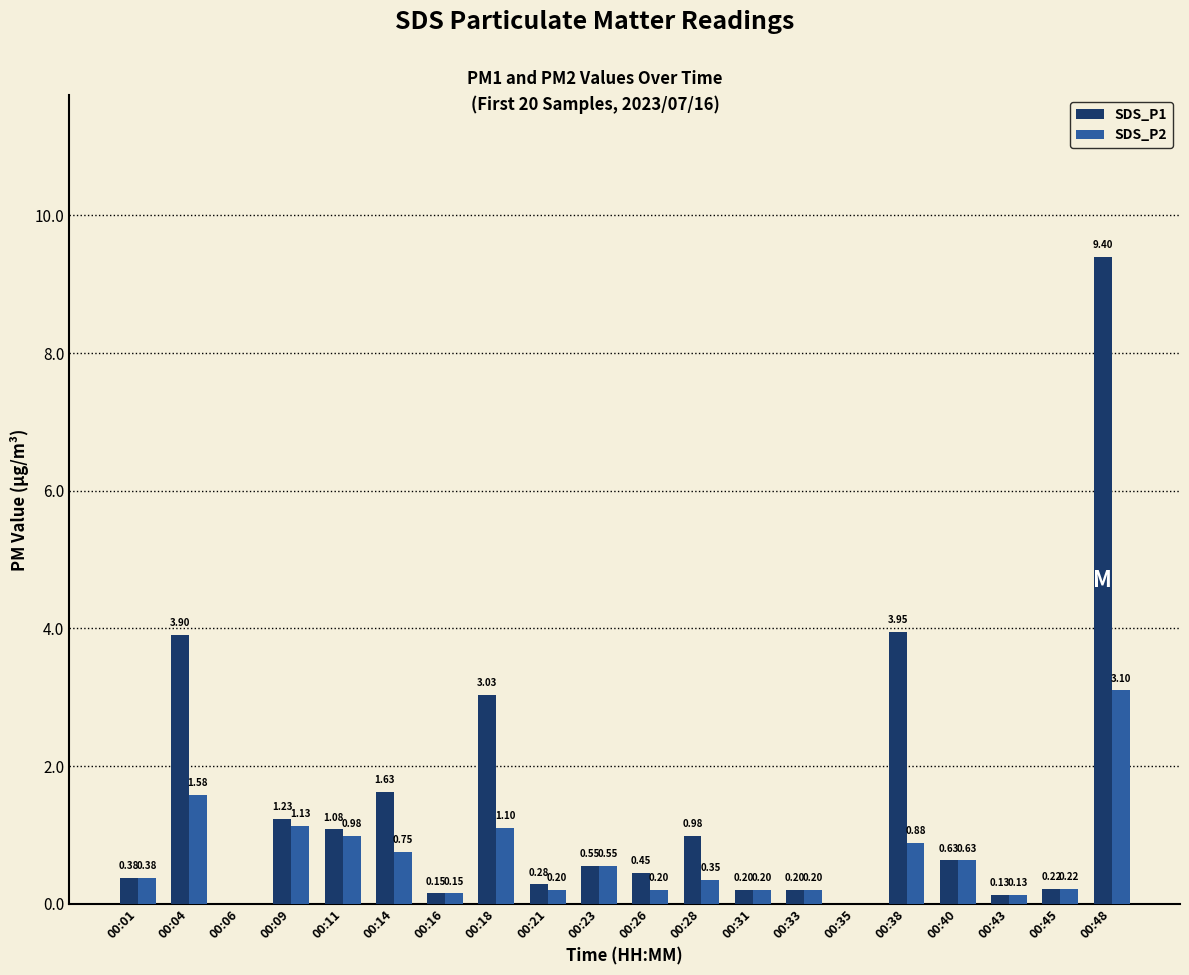

Which series changed the most between 00:14 and 00:35?

SDS_P1